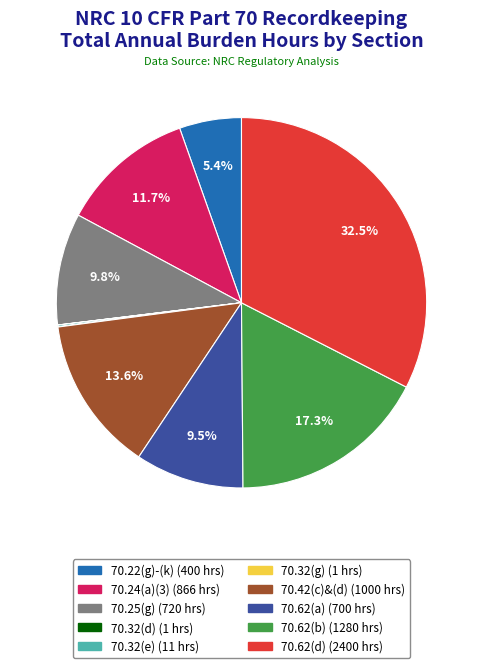

Does any single category account for the majority?

No